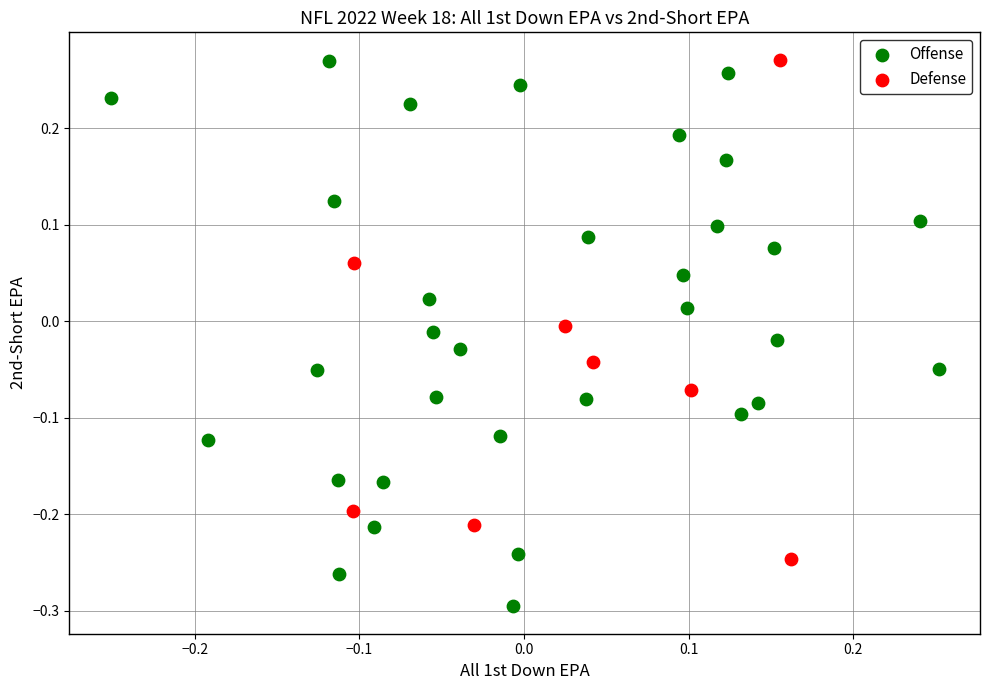

What are all the series names shown in the legend?

Offense, Defense